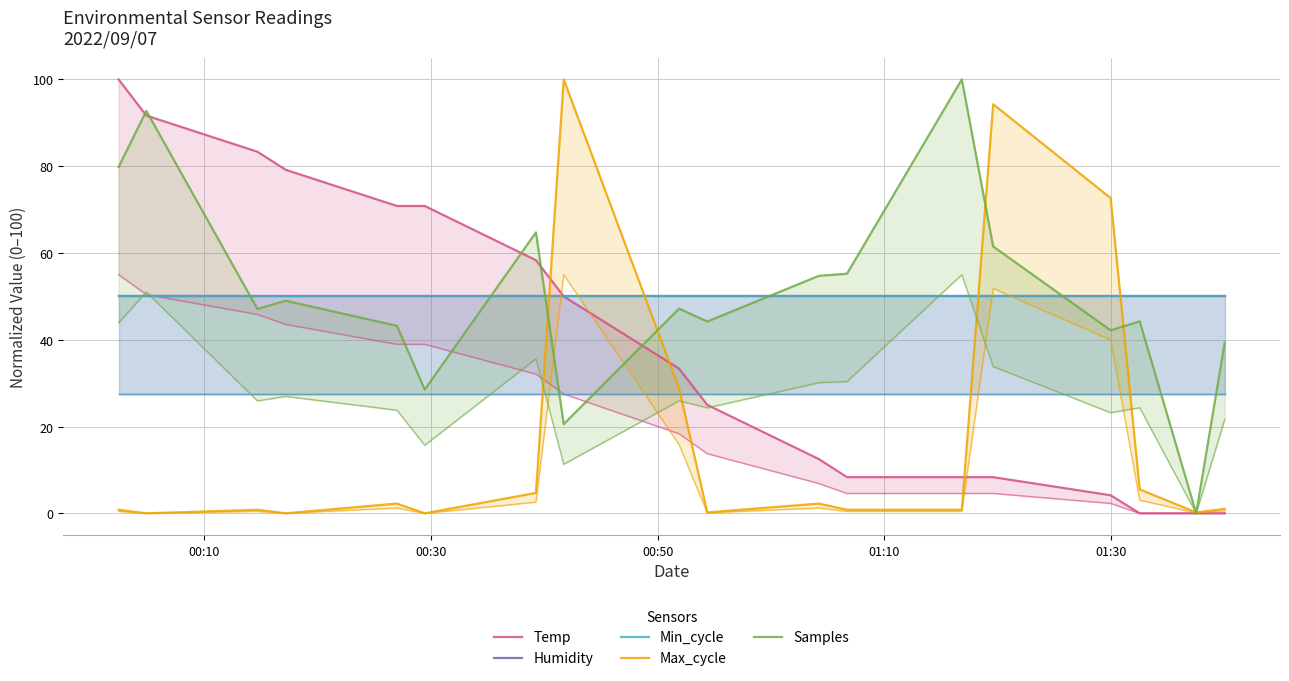

How many distinct data groups are displayed?

5